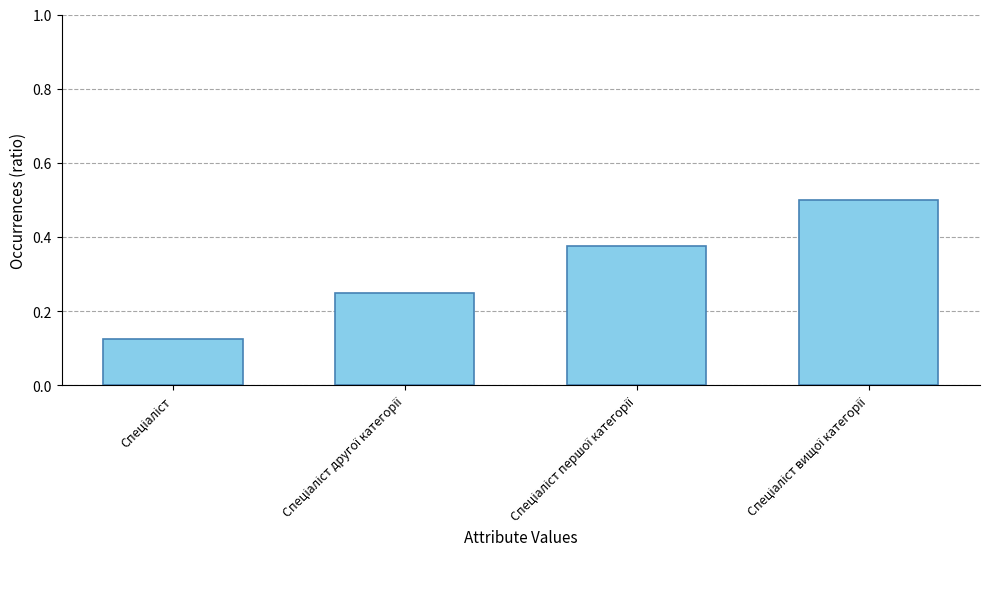

Count the values in the range 0 to 1.

4